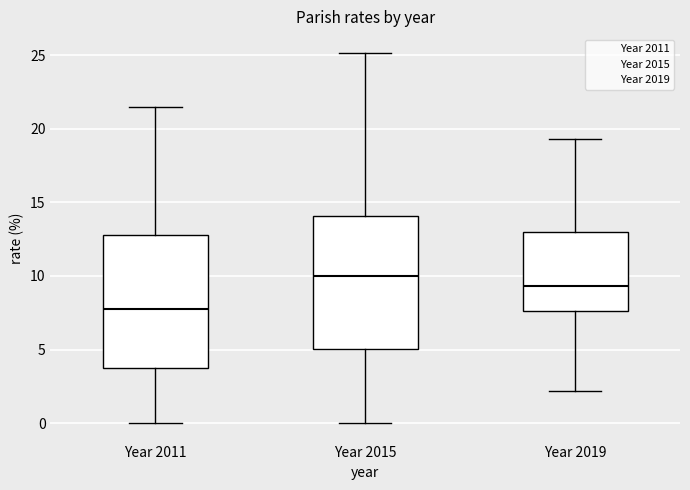

Where does the median line of the box for Year 2015 sit on the y-axis? The values are not printed on the chart, so give them approximately, as read against the axis.

10.0